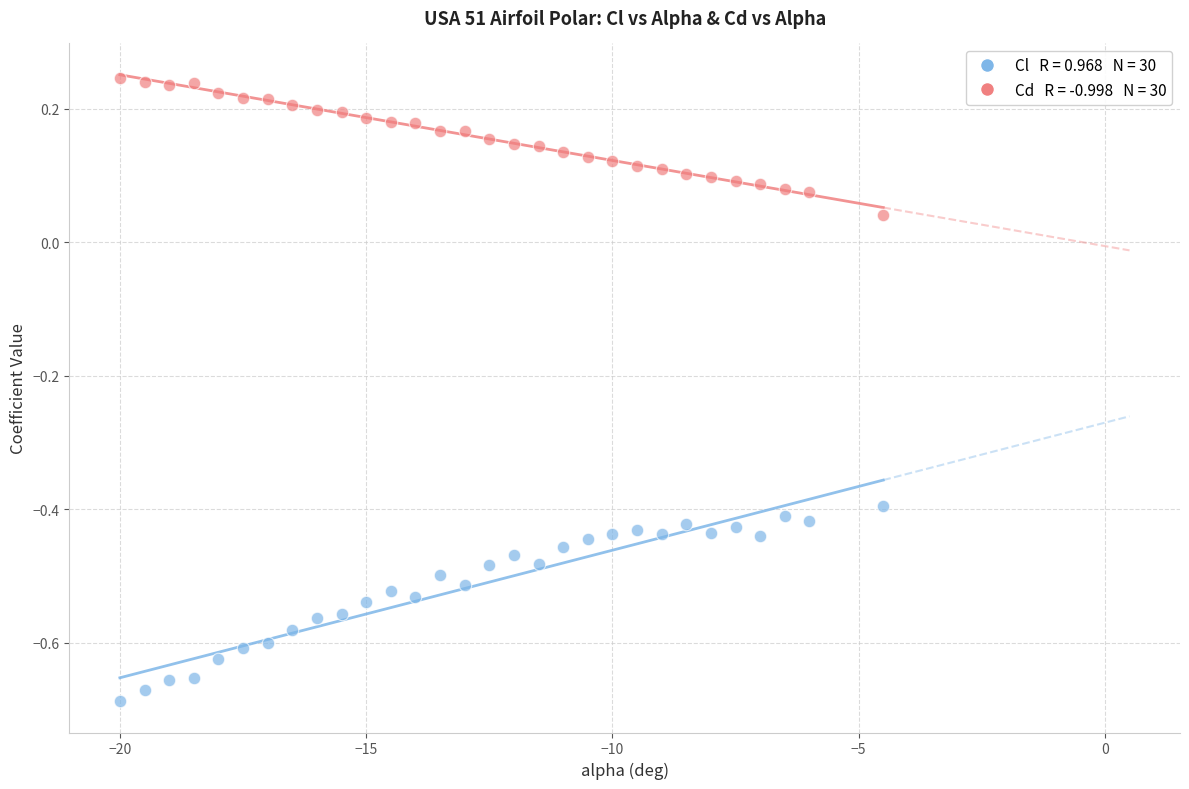

Across all data points, what is the range of X values (max minus min)?

15.5